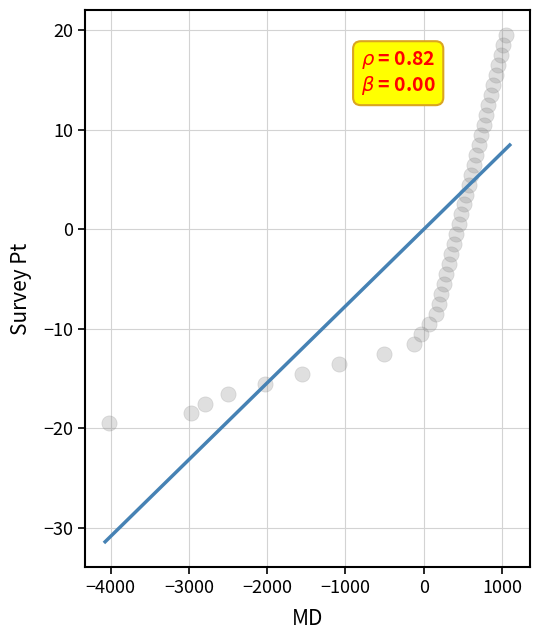

What is the range of Y values (max minus min)?

39.0